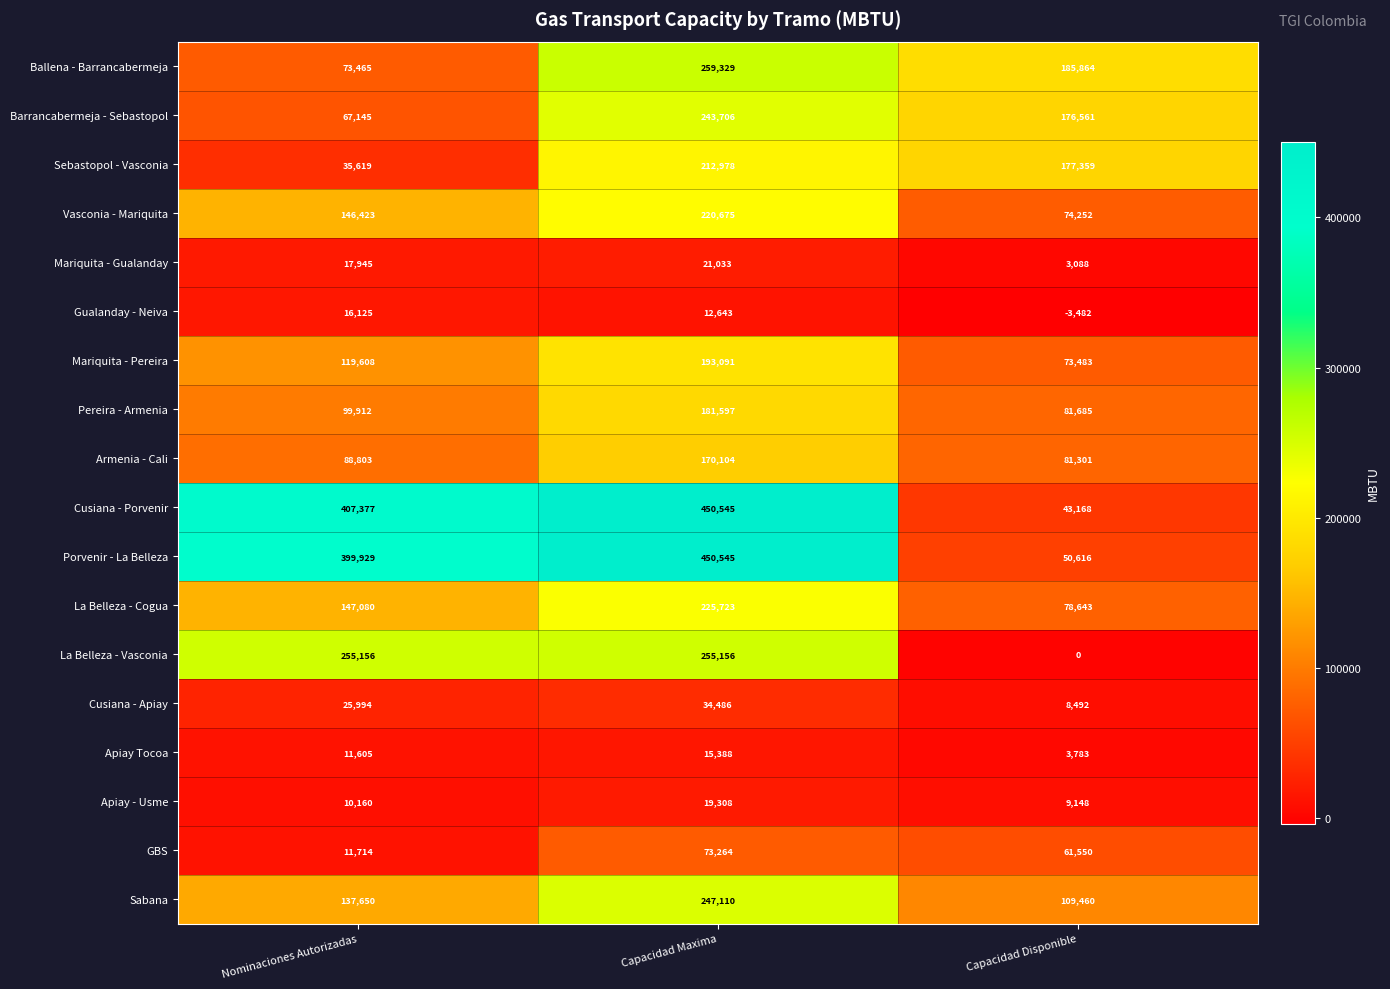

Is the value of Apiay - Usme at Capacidad Maxima greater than the value of Mariquita - Pereira at Nominaciones Autorizadas?

No